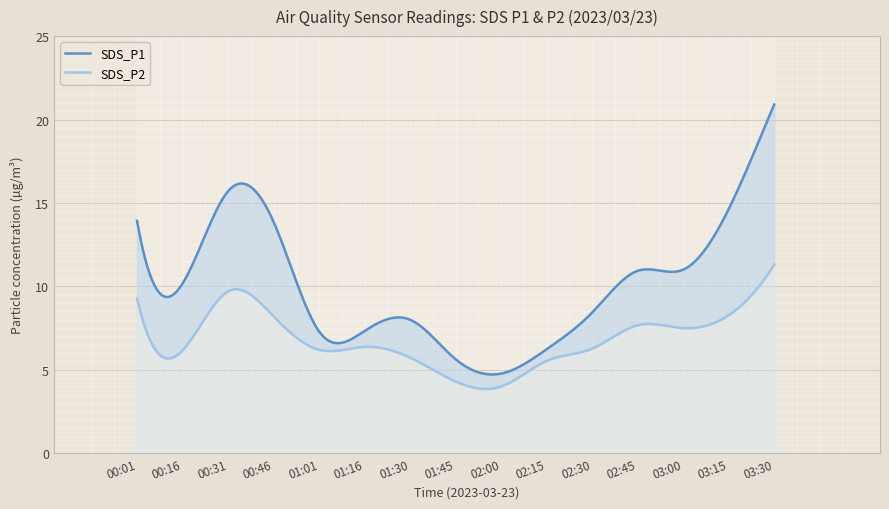

Where does the SDS_P1 series first go above 10?

00:01